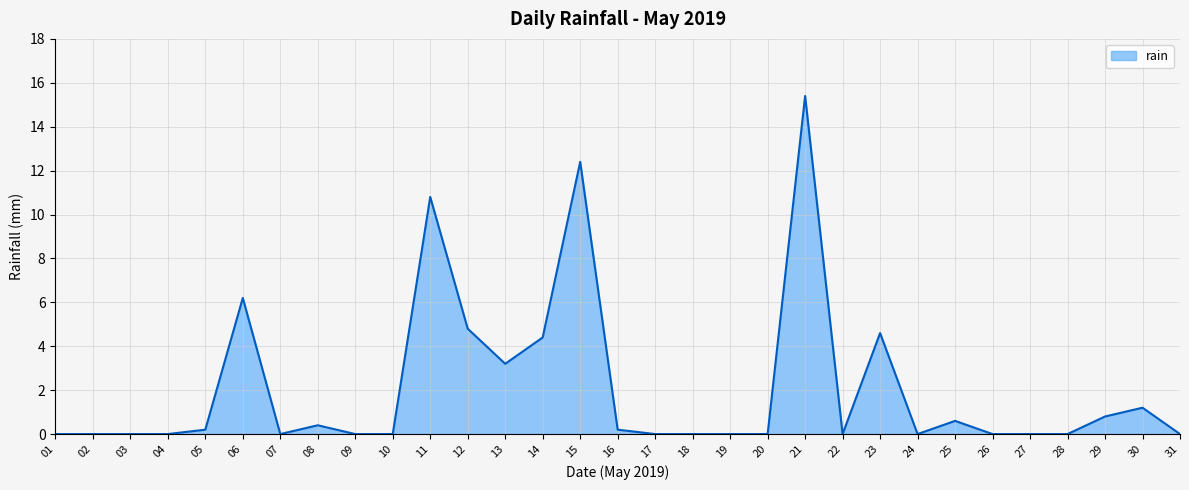

What is the change in value from 01 to 21?

+15.4